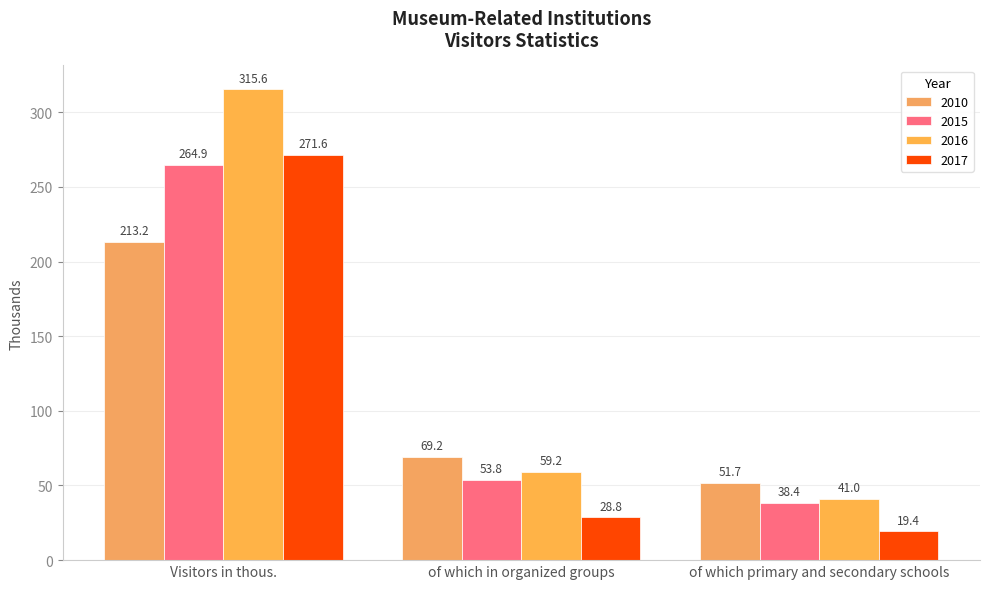

What is the label of the 2nd bar from the right?

of which in organized groups